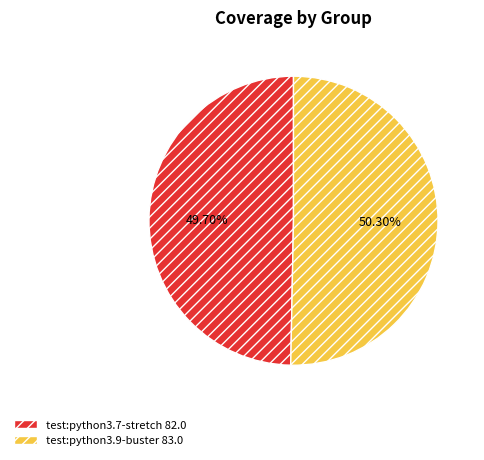

What portion of the pie excludes test:python3.9-buster?

49.7%